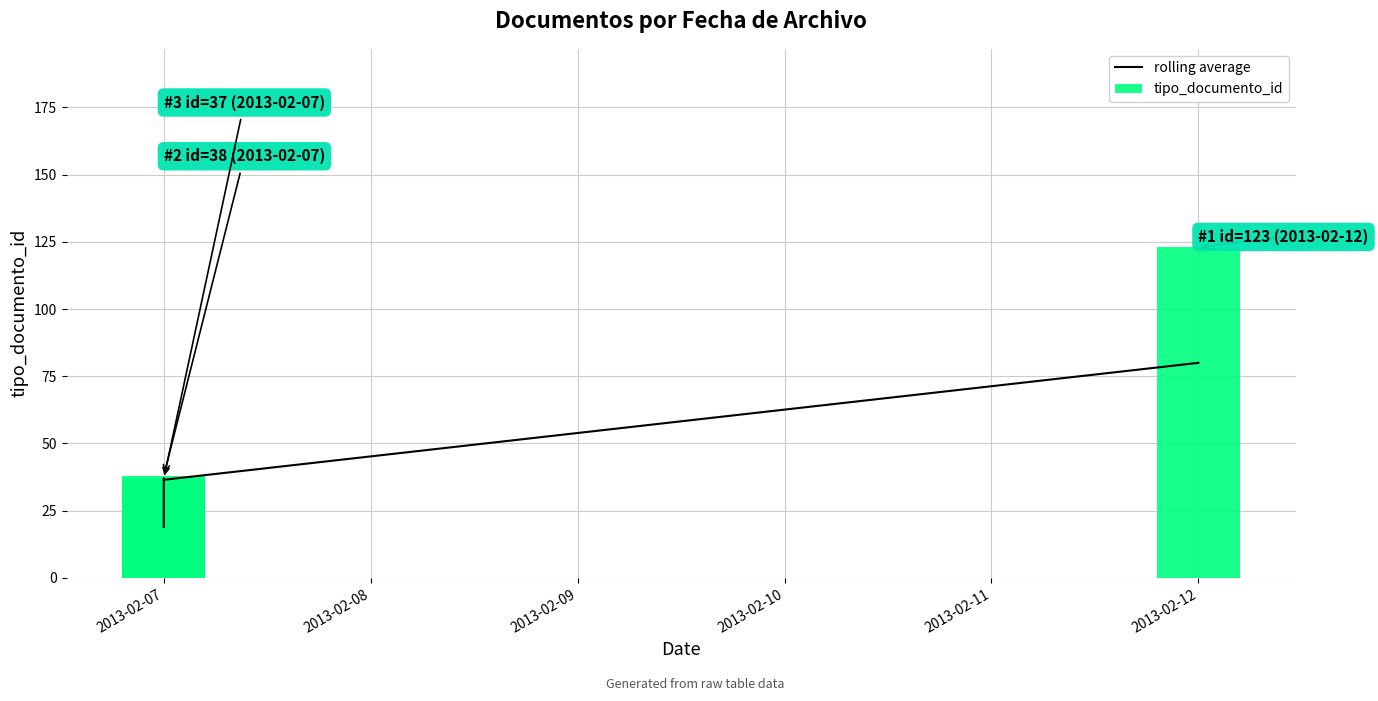

Which label corresponds to the smallest value in the chart?

2013-02-07